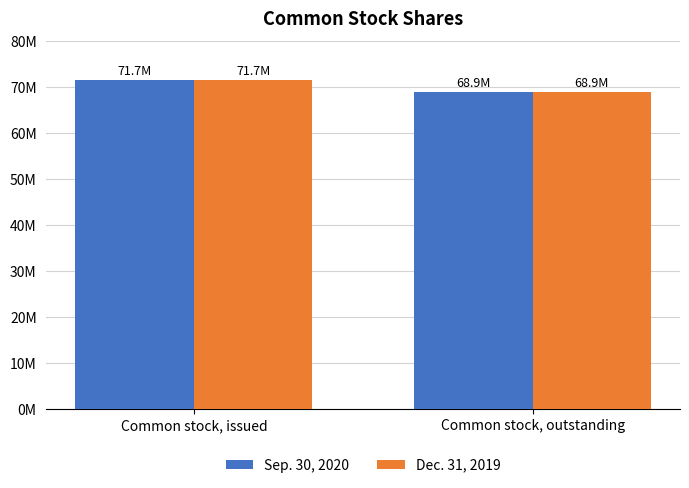

Count the Dec. 31, 2019 values in the range 68941311 to 71651556.

2